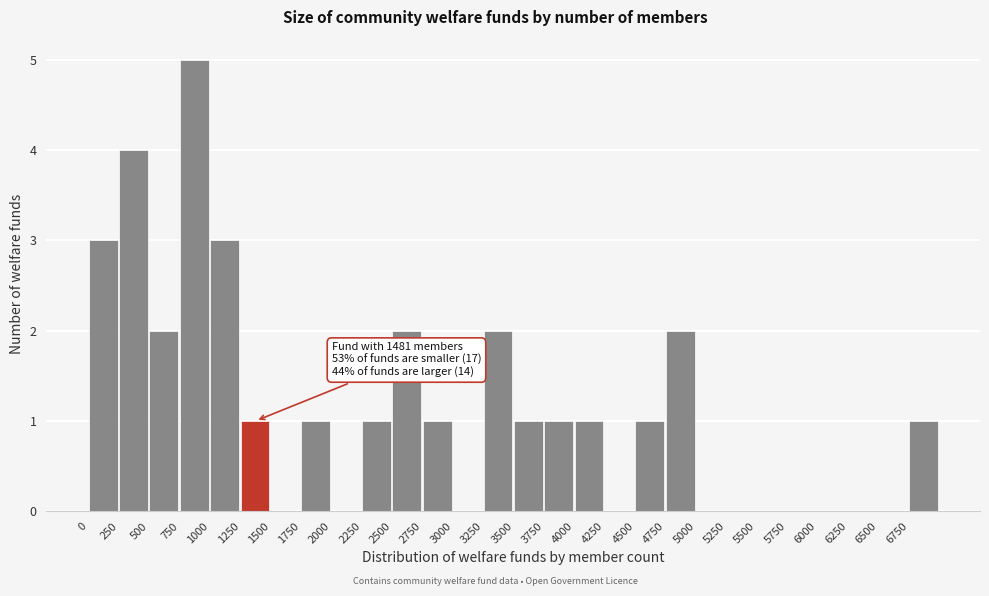

Over which range of the x-axis is the bar tallest?

750 to 1000